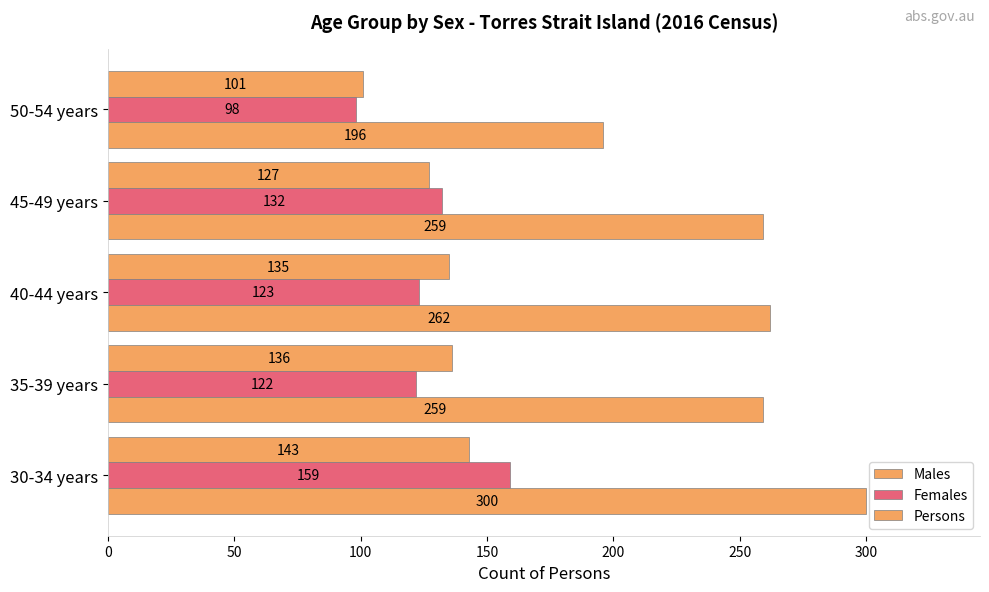

How many data points does each series have?

5